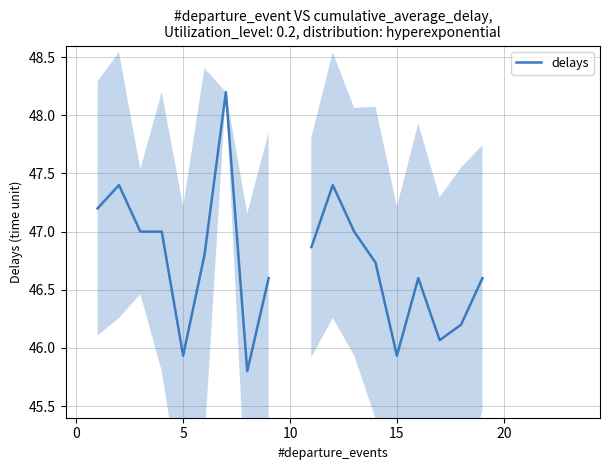

The chart shows a value of 18.3 at −5. True or false?

False